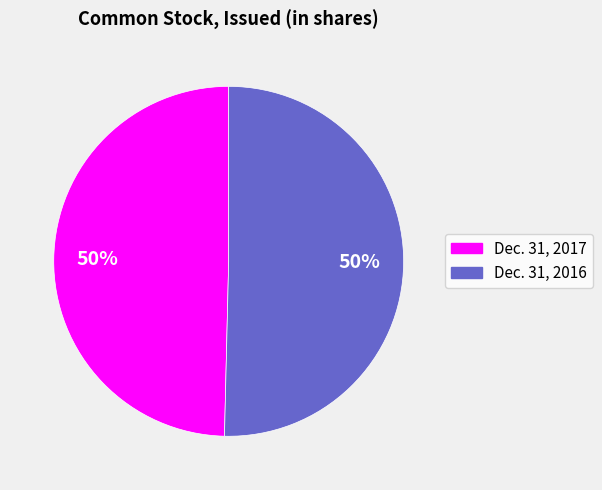

To the nearest percent, what is the average slice percentage?

50%